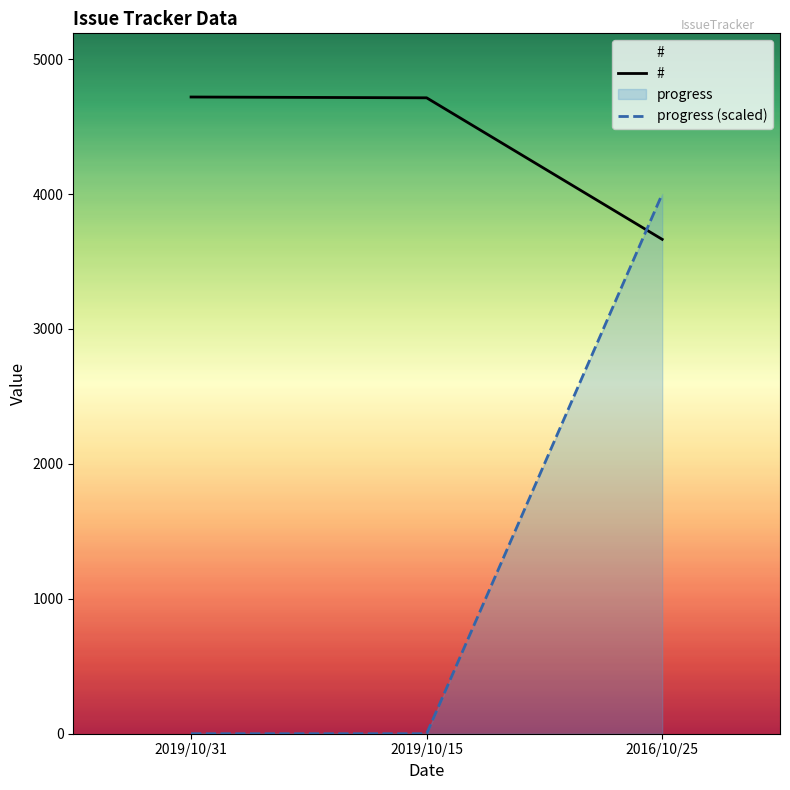

Which series has the widest spread of values?

progress